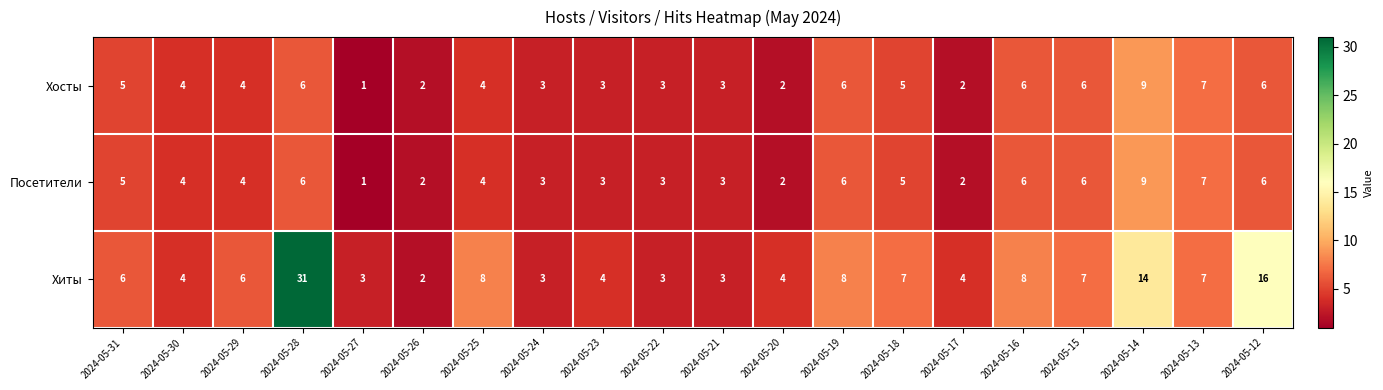

What is the difference between the maximum and minimum values in the Хосты series?

8